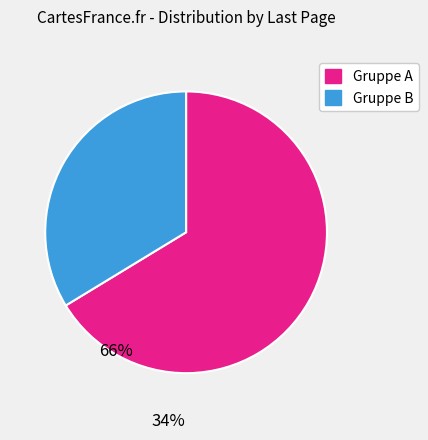

Does any single category account for the majority?

Yes